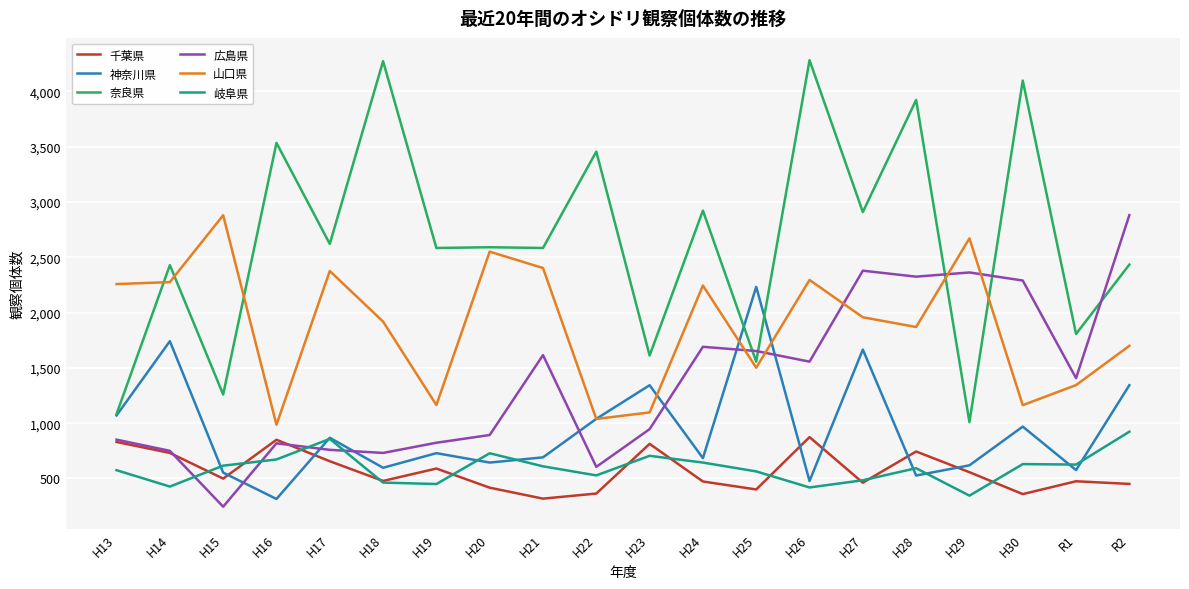

Between H14 and R1, which series saw the biggest shift?

神奈川県